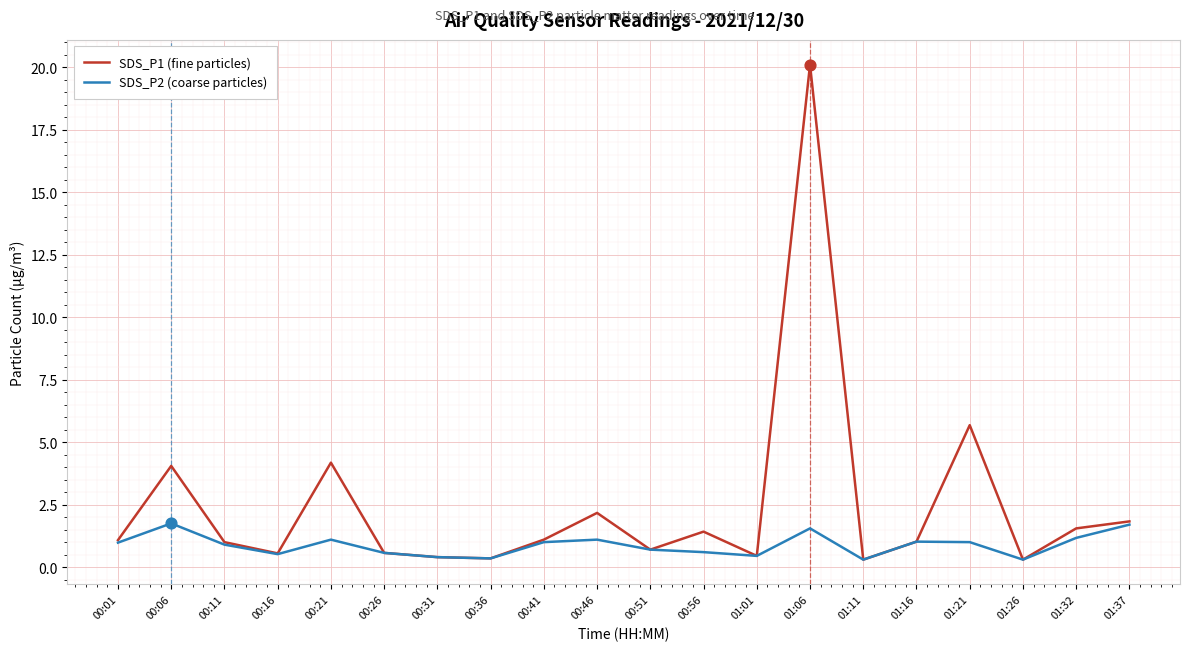

Which series changed the most between 00:21 and 00:41?

SDS_P1 (fine particles)